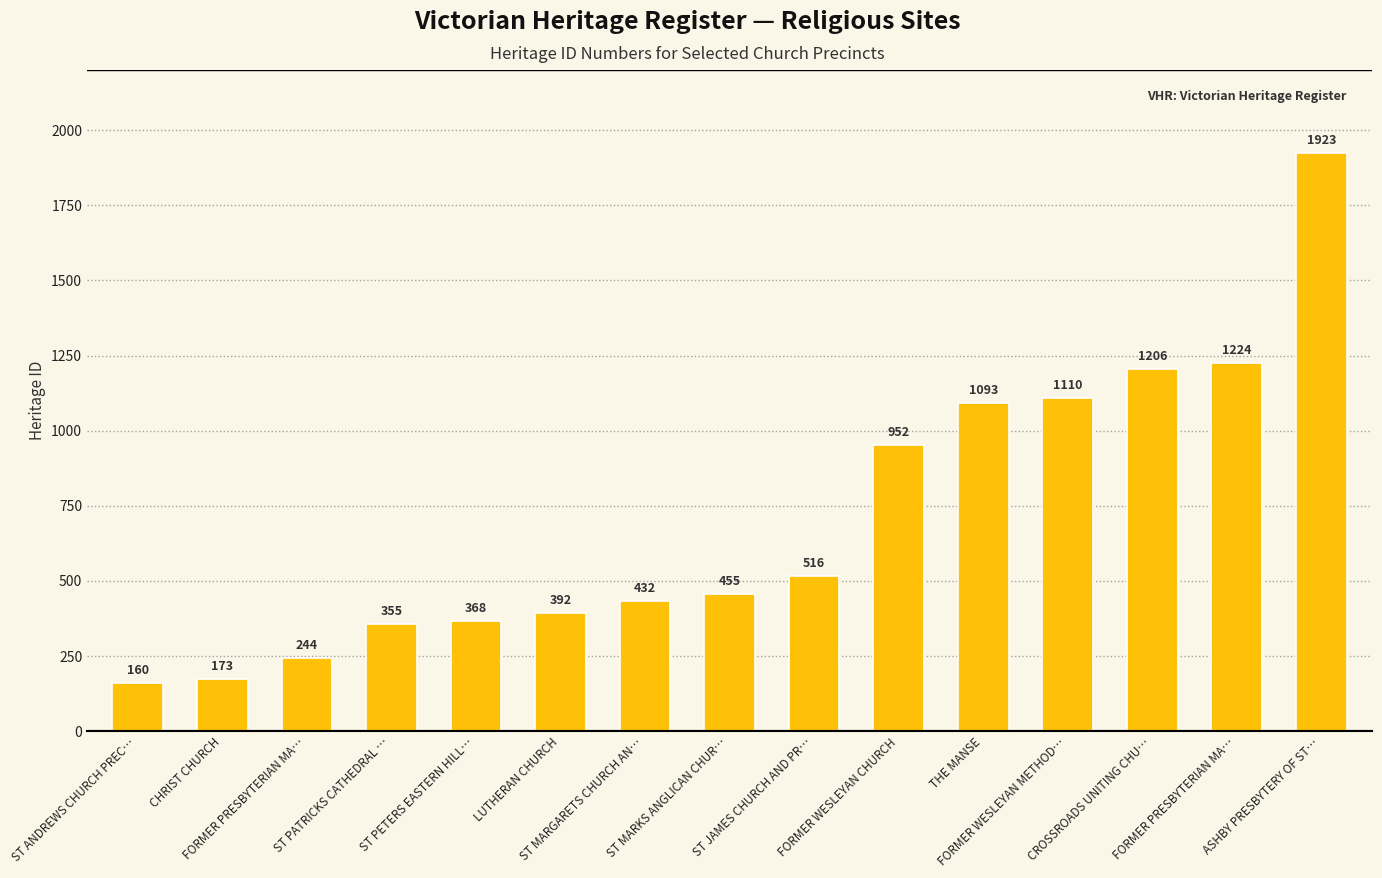

How many bars are there in total?

15